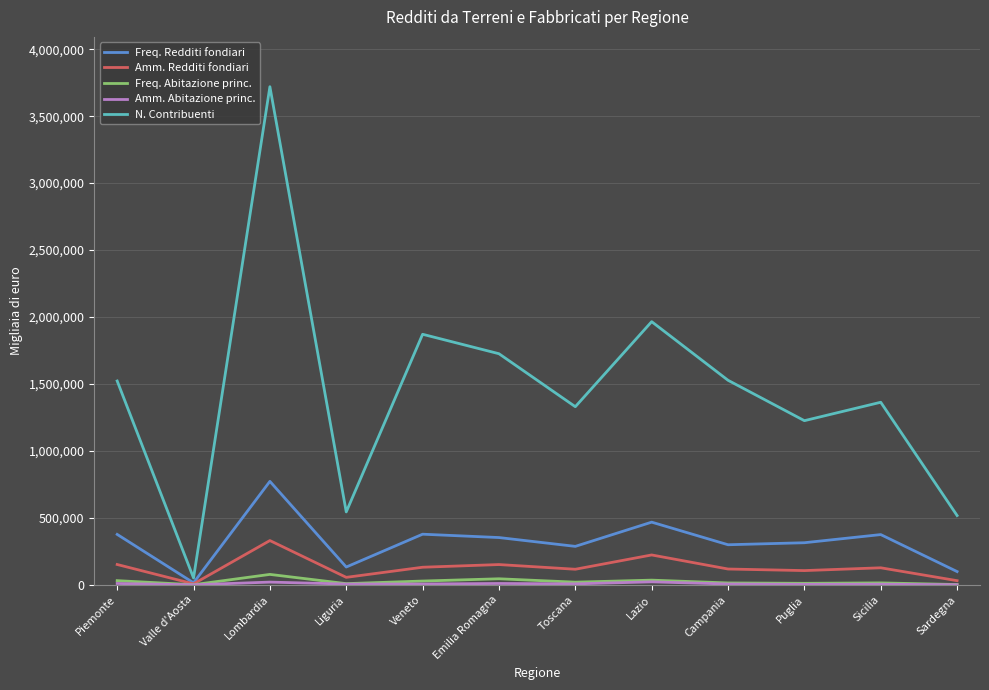

Is it true that N. Contribuenti equals 1722268 at Puglia?

False